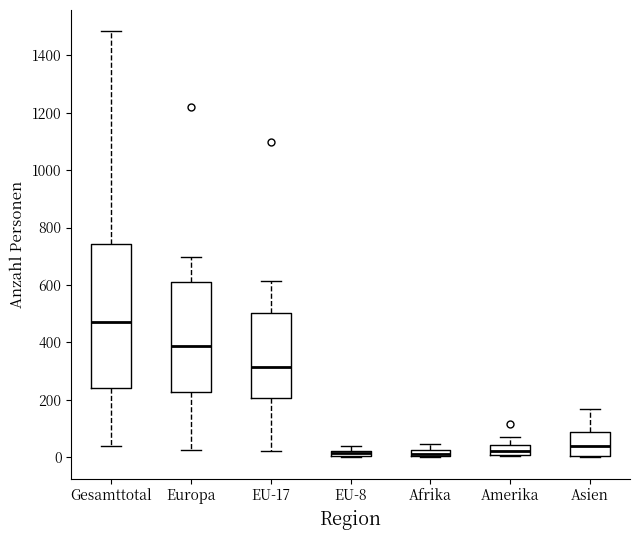

Which box has the highest median line?

Gesamttotal